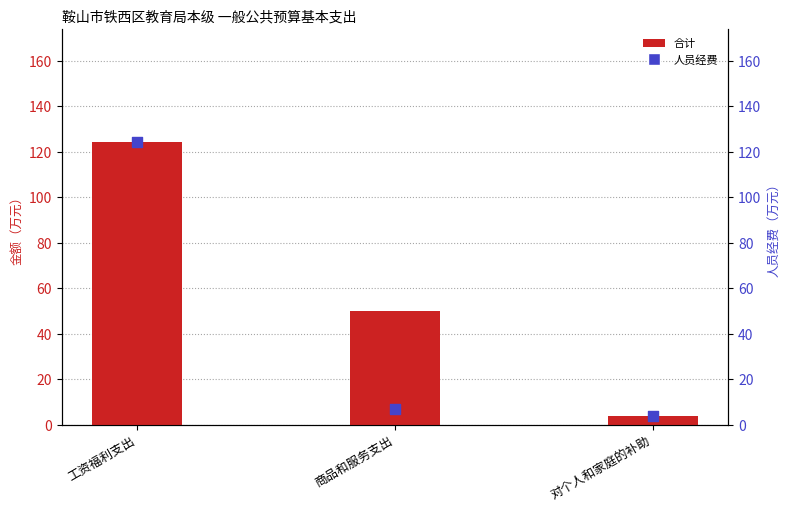

Which series contains the lowest Y value?

合计